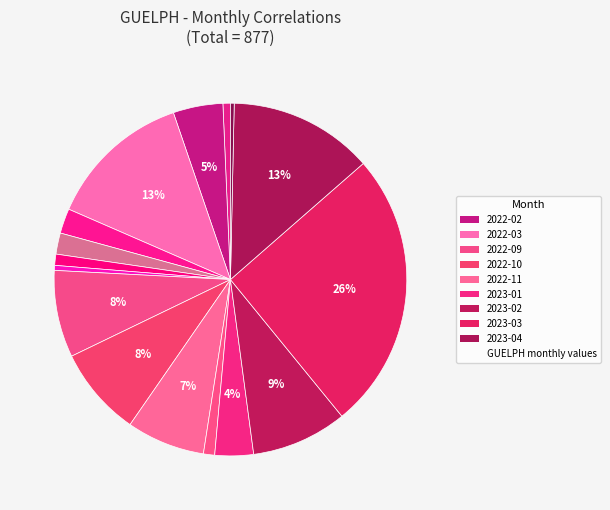

Count the number of slices in the pie.

16